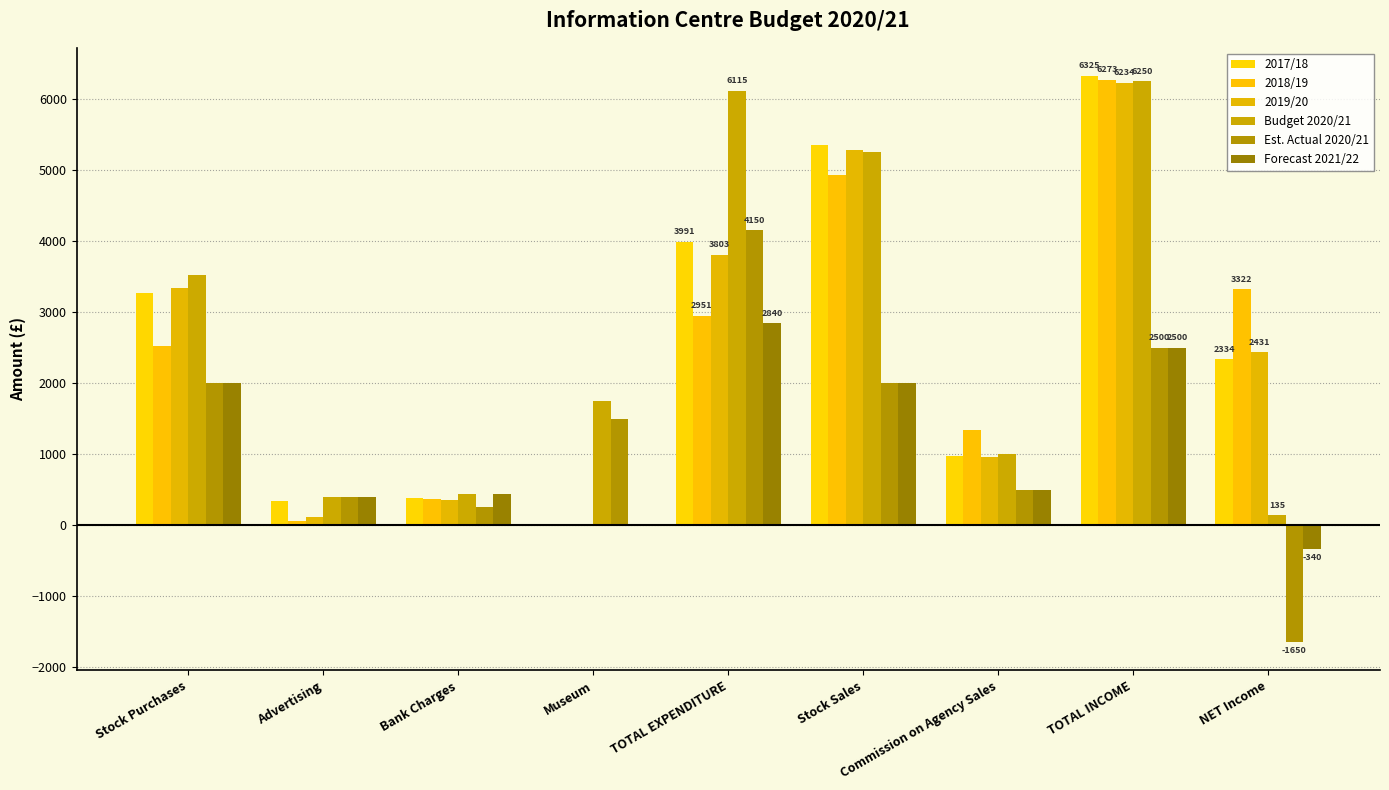

How many categories are shown in the chart?

9